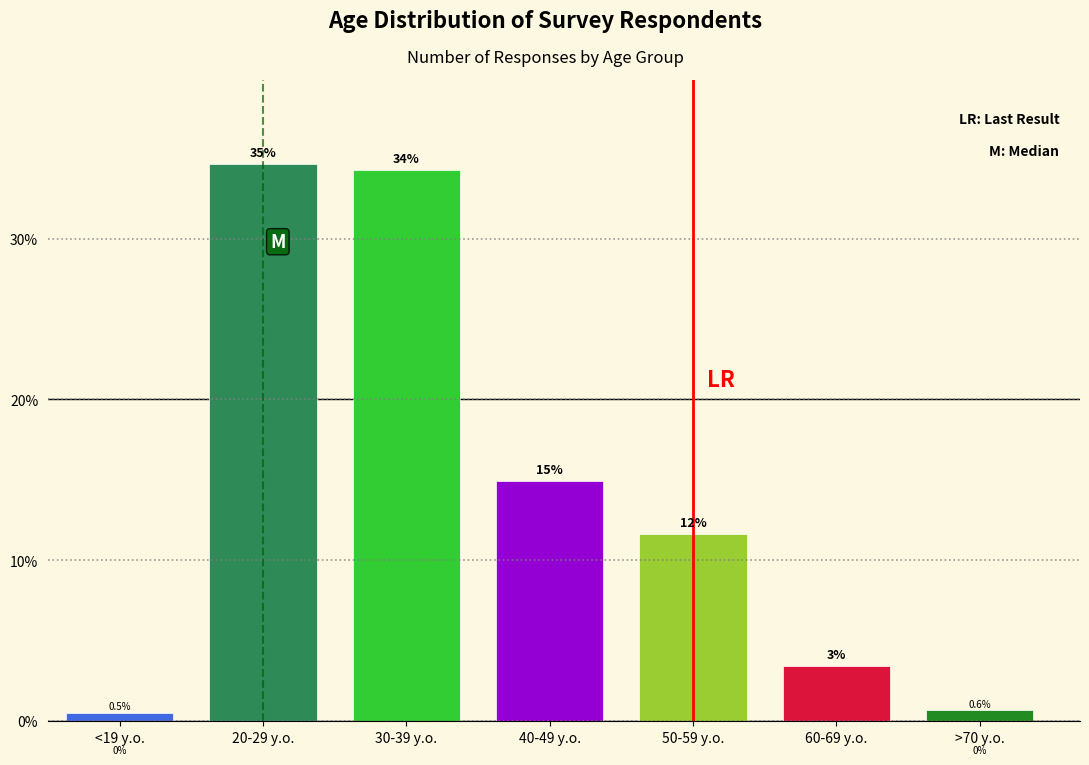

Does the chart contain any negative values?

No